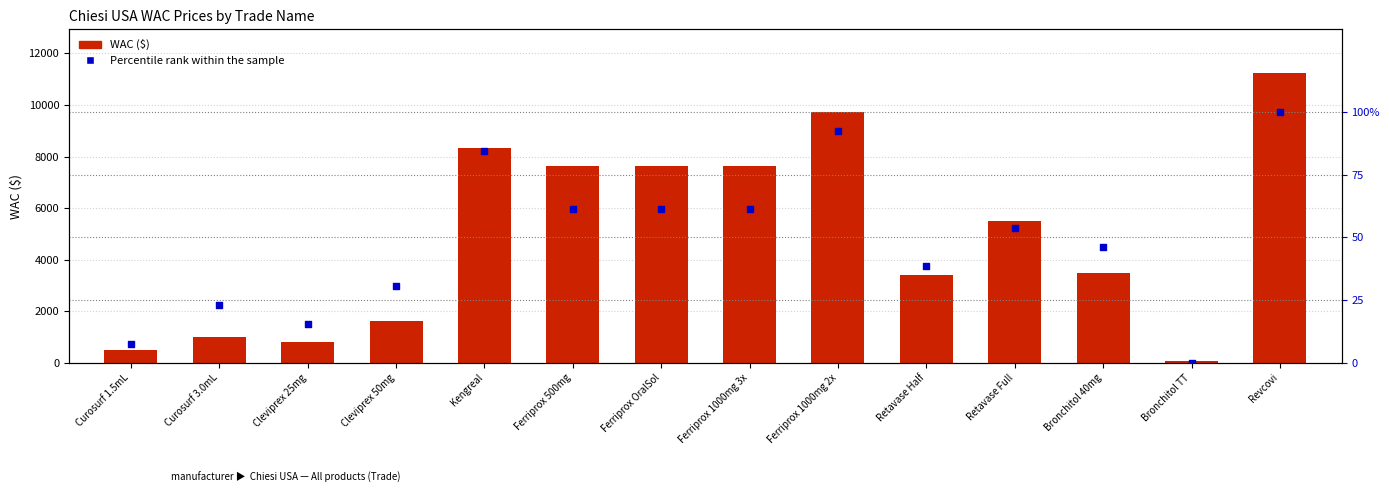

Which series has the widest spread of Y values?

WAC ($)